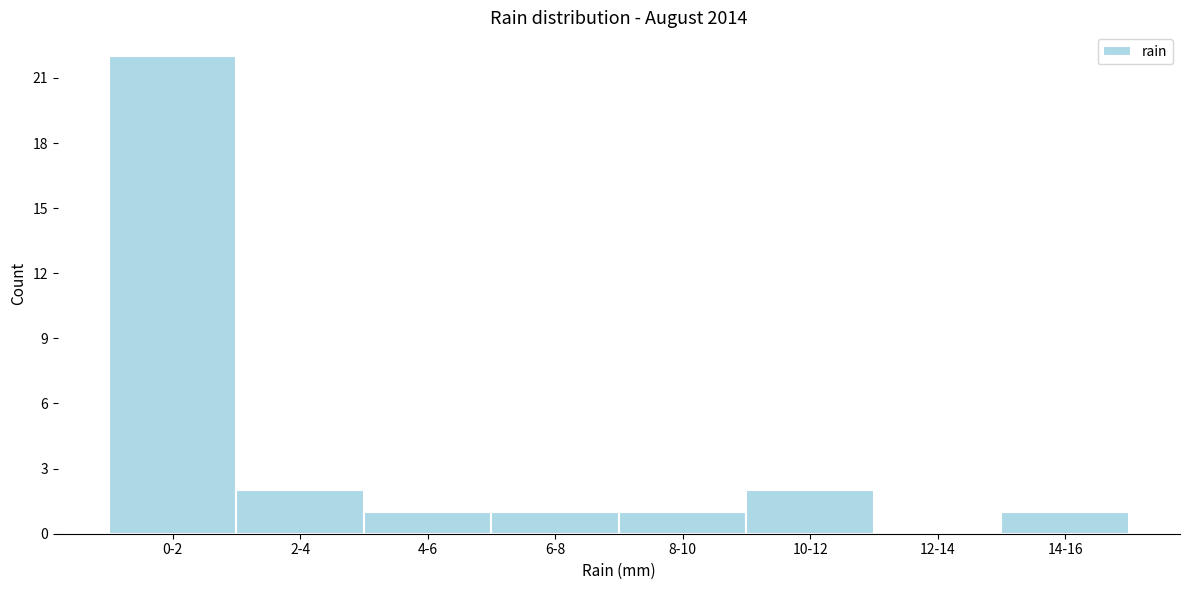

Reading right to left, transcribe all the data shown in this chart.

14-16=1	12-14=0	10-12=2	8-10=1	6-8=1	4-6=1	2-4=2	0-2=22